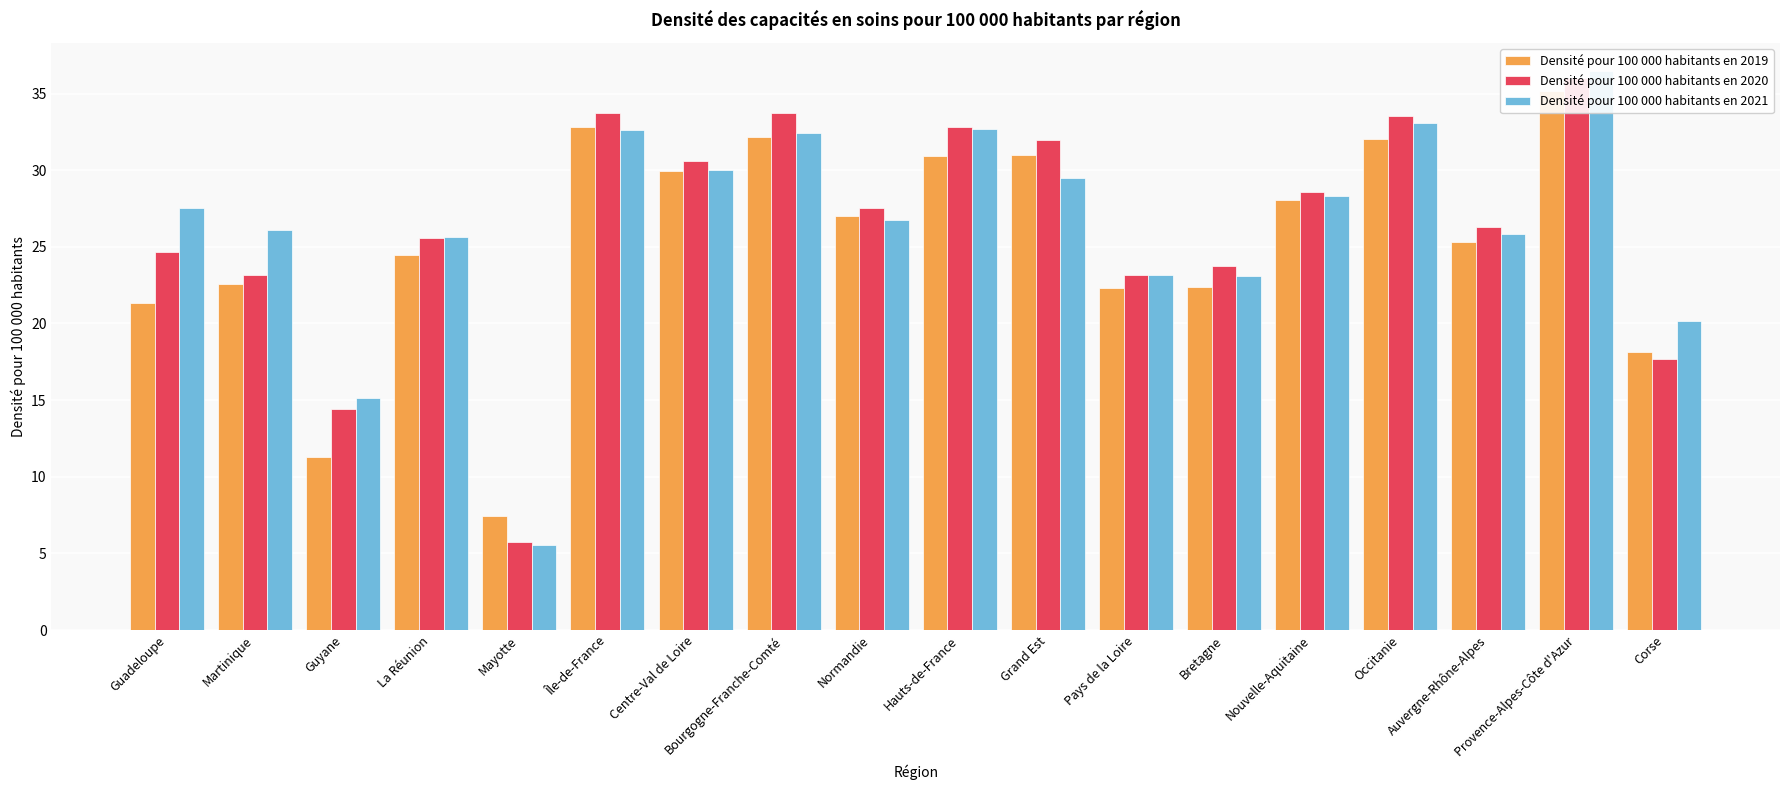

What is the total value across all series at Corse?

56.0